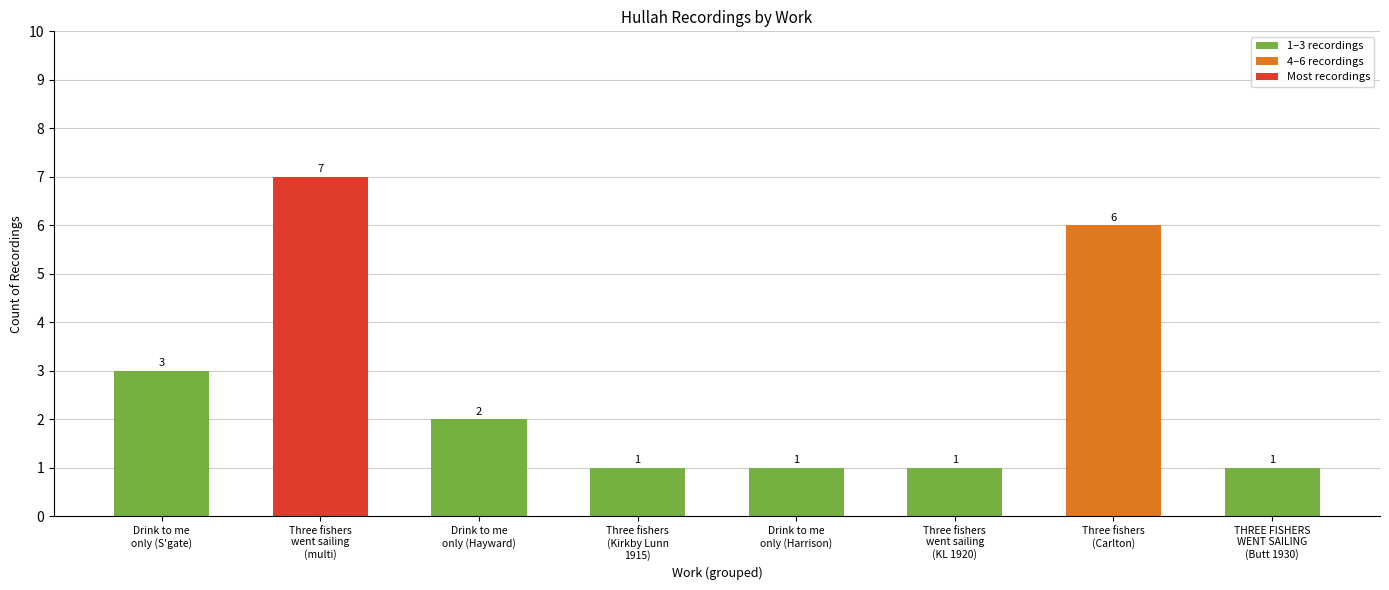

How many bars are there in total?

8